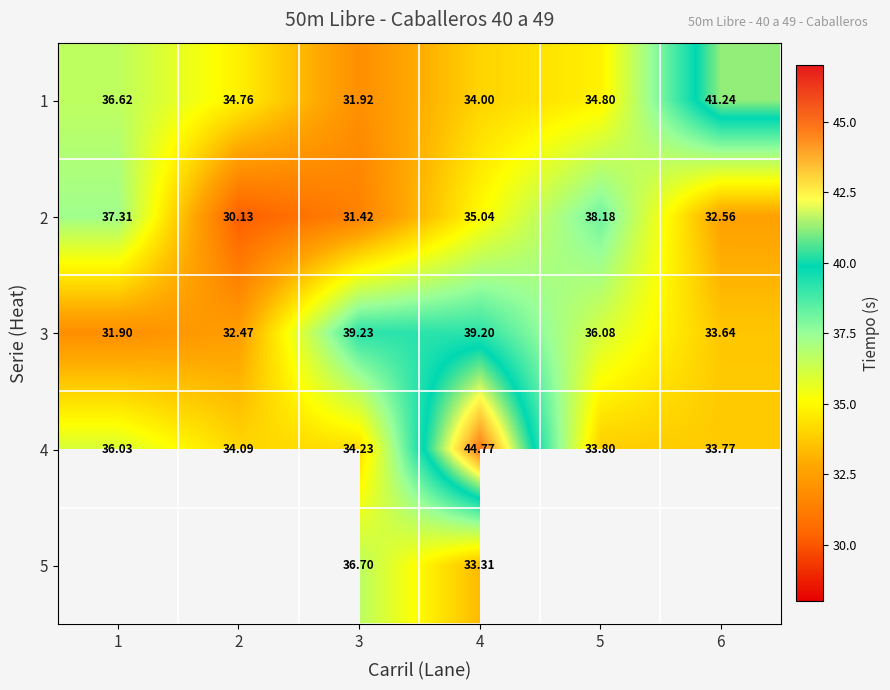

What is the difference between the second highest and second lowest values in the 3 series?

6.7